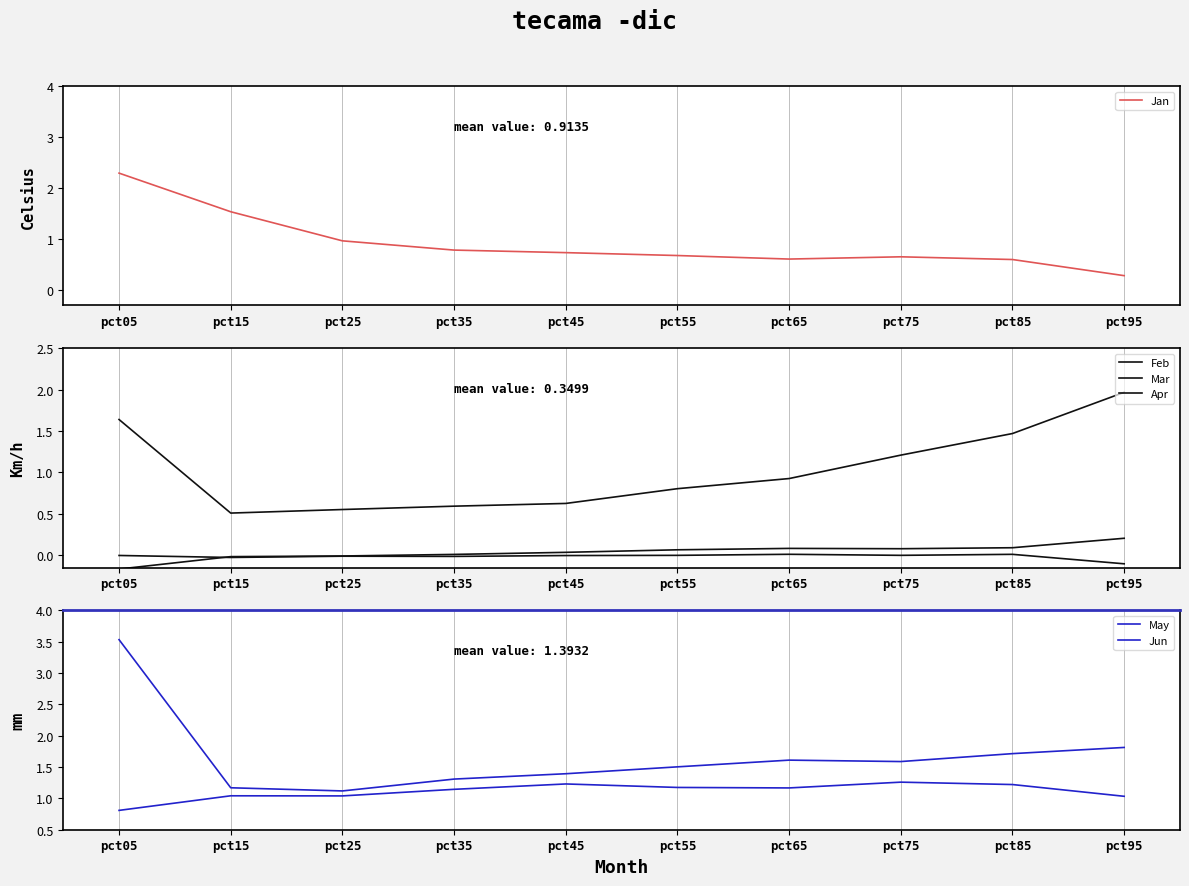

What is the total value across all series at pct25?

3.7